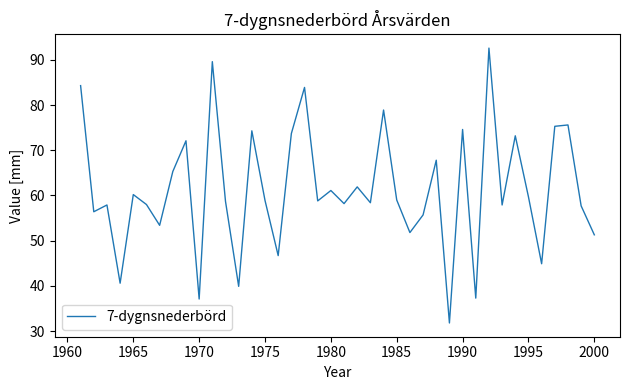

What is the minimum value shown in the chart?

31.8